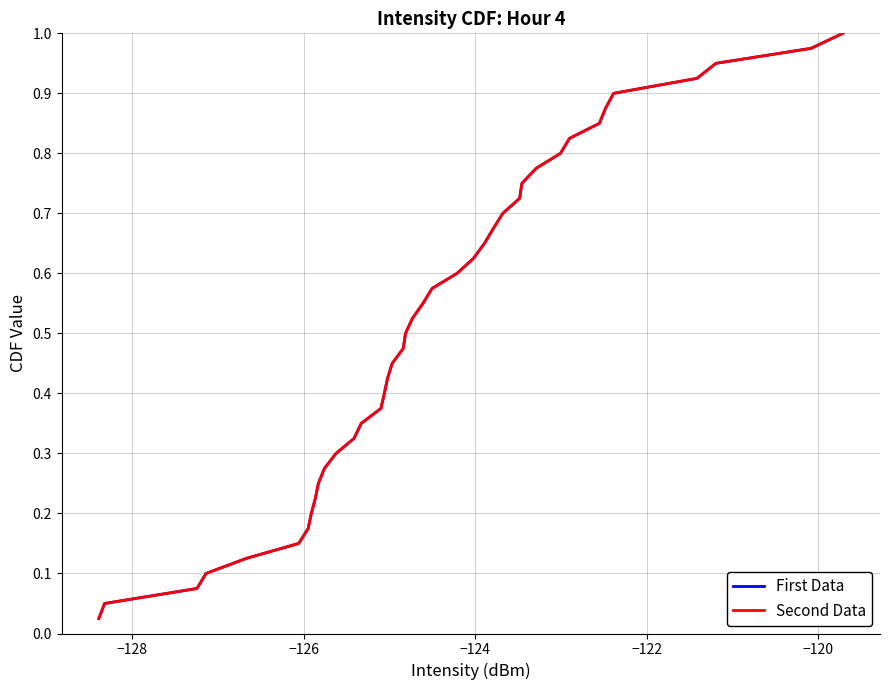

Is this an area chart (filled region under the line)?

No